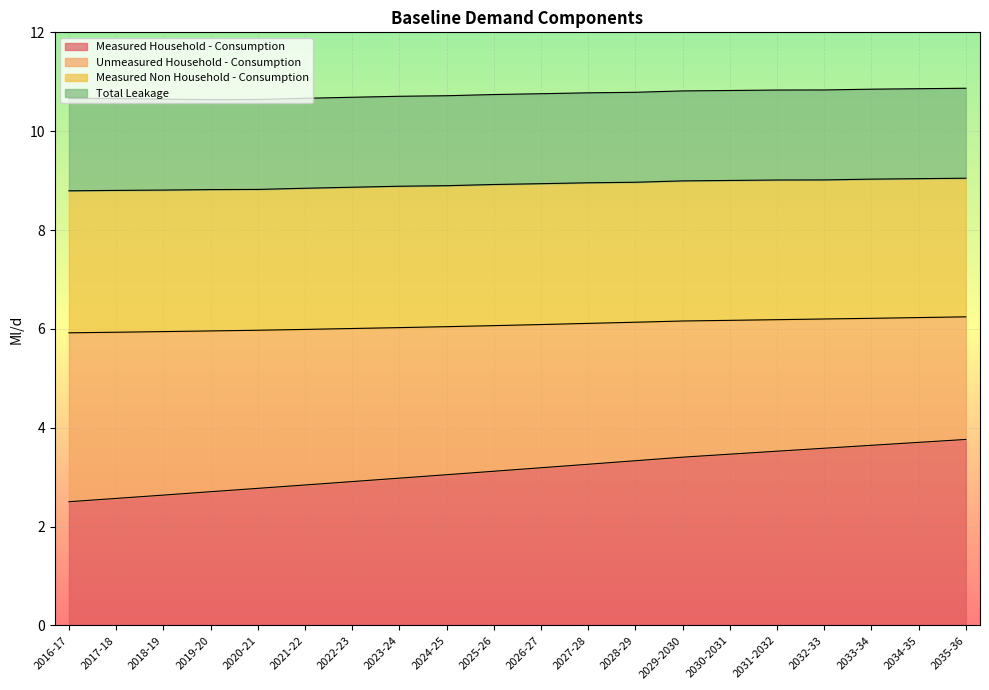

At which category is the sum across all series the highest?

2035-36